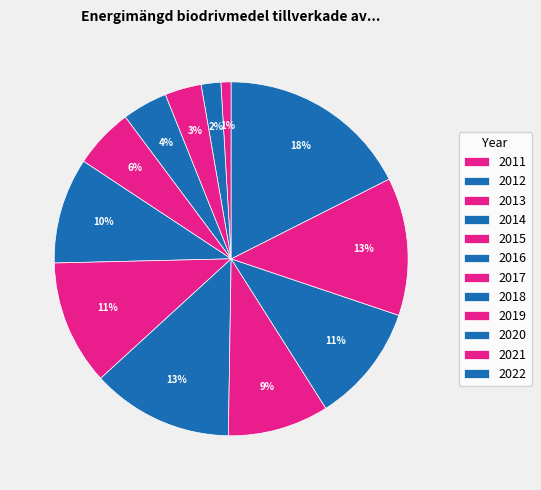

What percentage is the 2011 slice, to the nearest percent?

1%